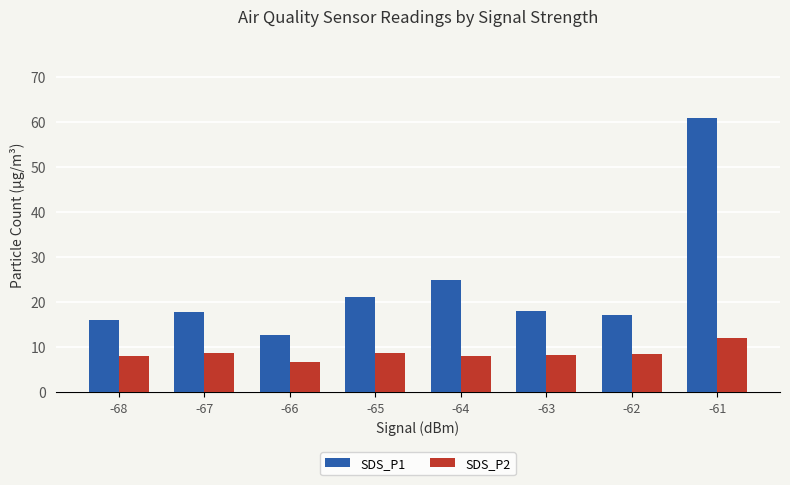

What value does the SDS_P2 series have at -62?

8.4